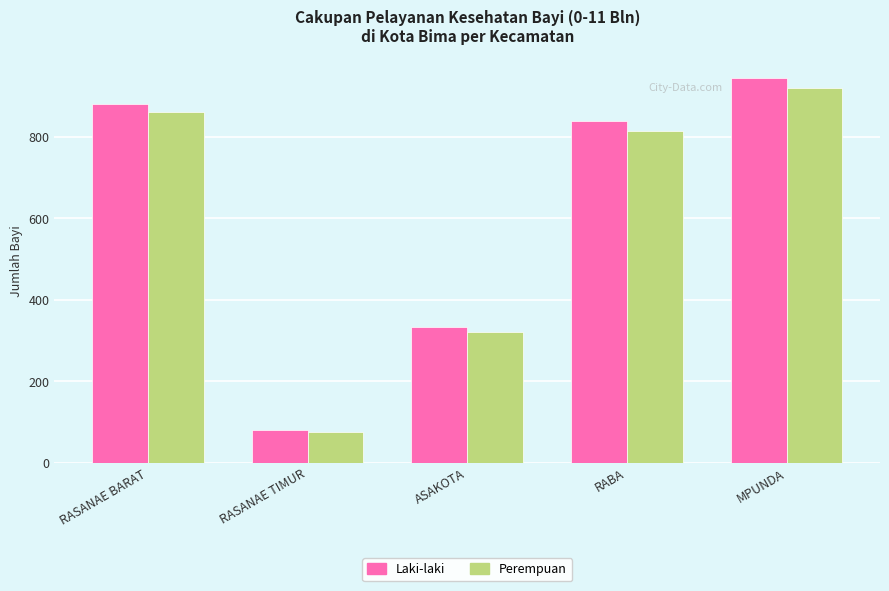

Reading left to right, list all the values displayed in this chart.

Laki-laki: RASANAE BARAT=880	RASANAE TIMUR=80	ASAKOTA=333	RABA=839	MPUNDA=946
Perempuan: RASANAE BARAT=861	RASANAE TIMUR=75	ASAKOTA=322	RABA=814	MPUNDA=921